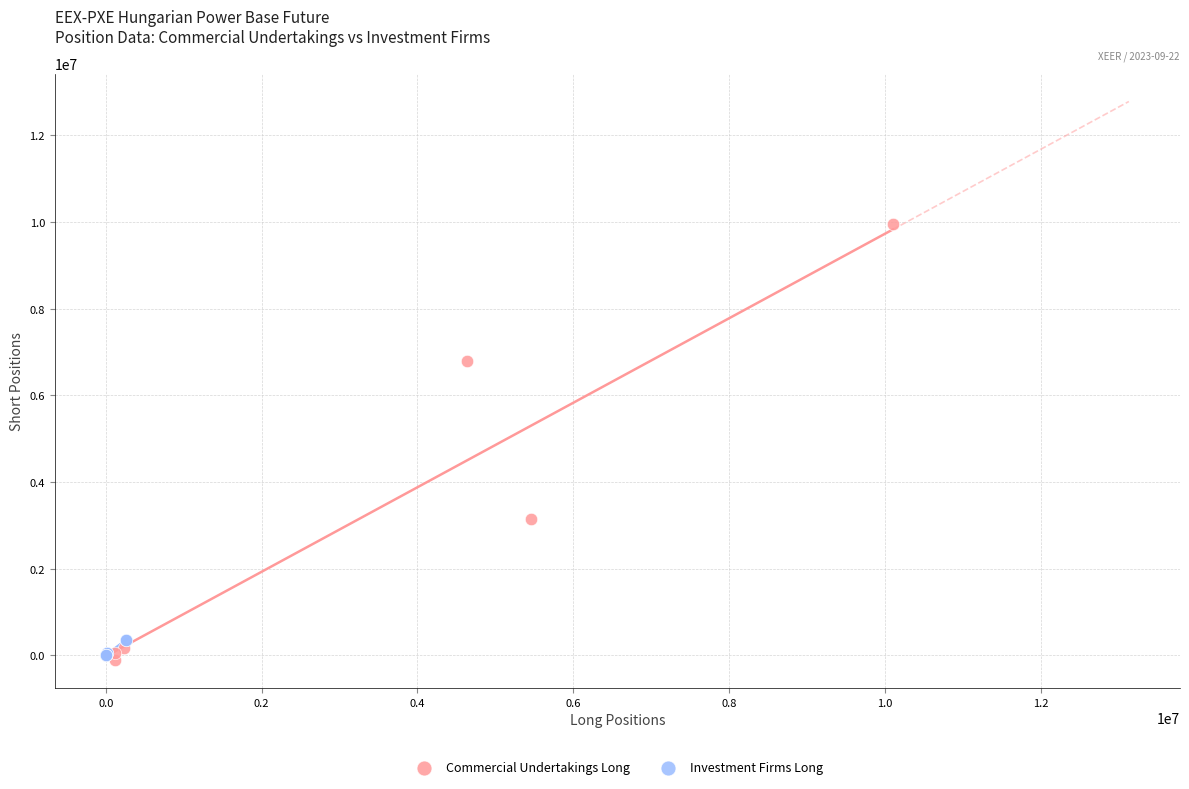

What are all the series names shown in the legend?

Commercial Undertakings Long, Investment Firms Long